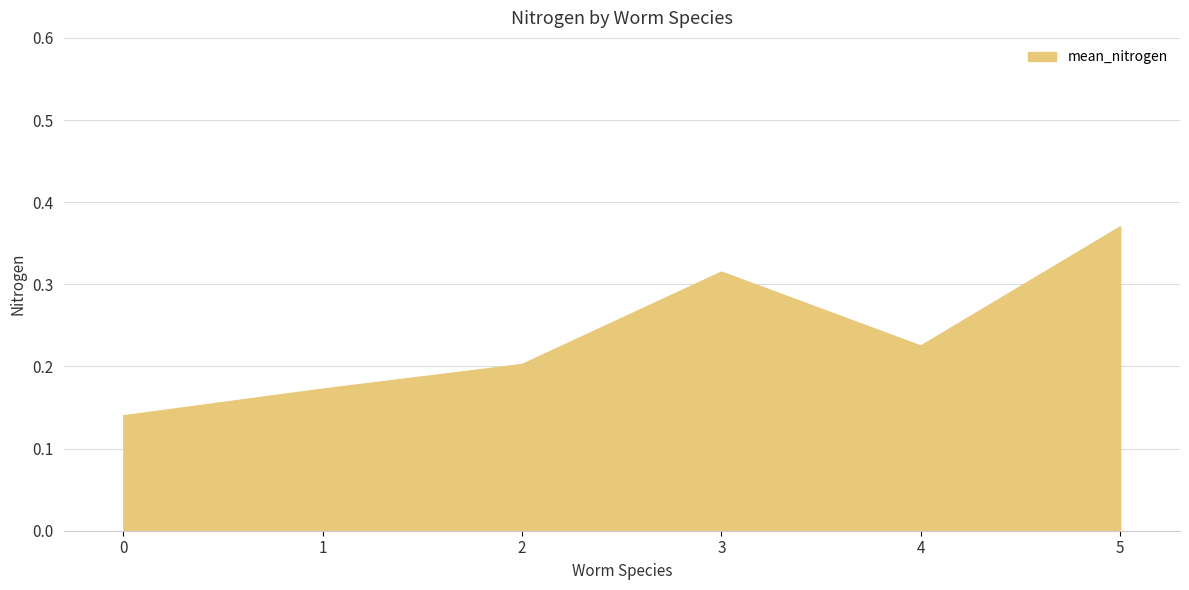

List the labels in order of value, largest first.

5, 3, 4, 2, 1, 0